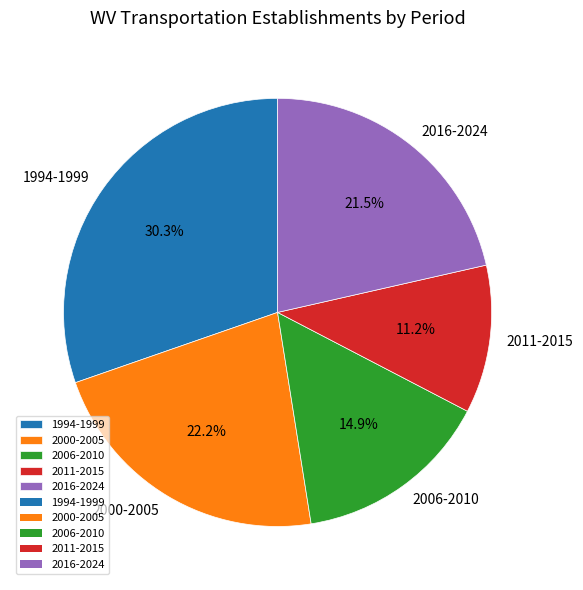

Do 2016-2024 and 1994-1999 together represent more than half of the pie?

Yes